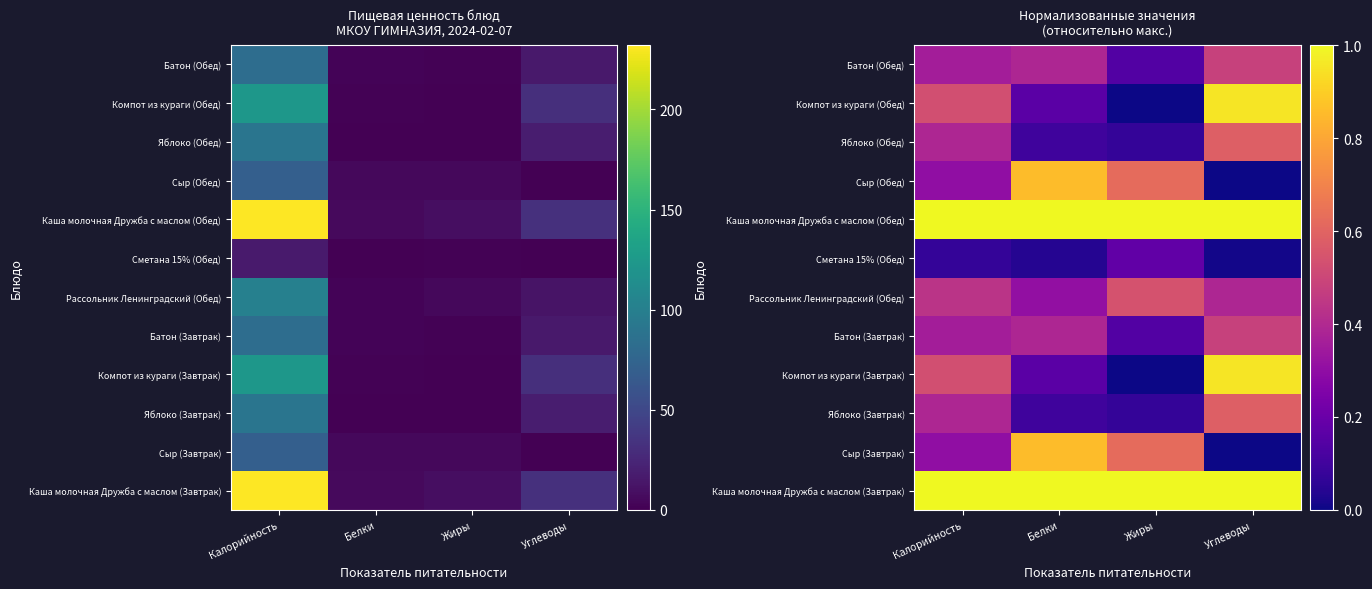

What is the spread (max minus min) of values at Жиры?

1.0